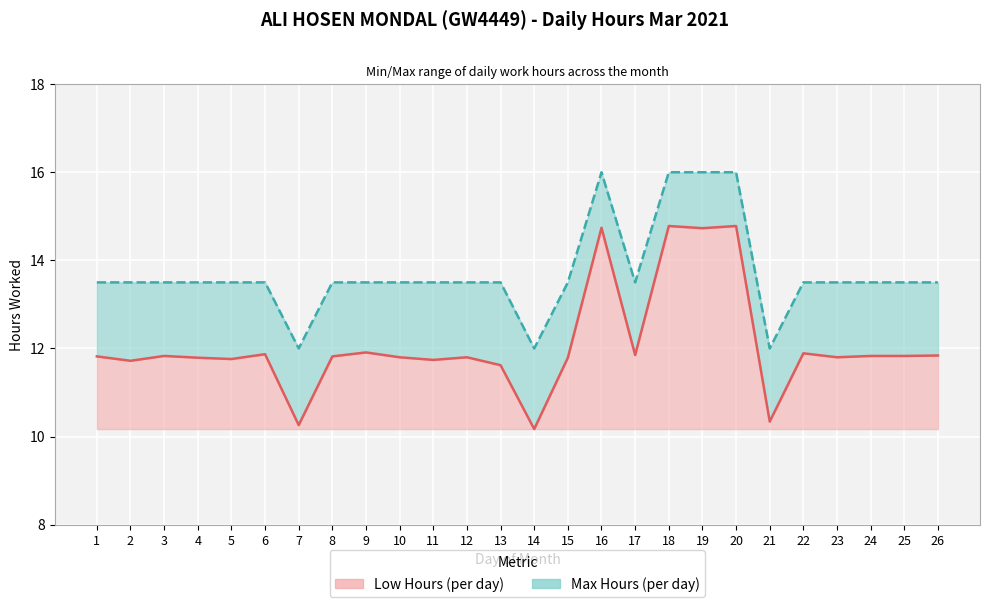

How many lines are shown in the chart?

2